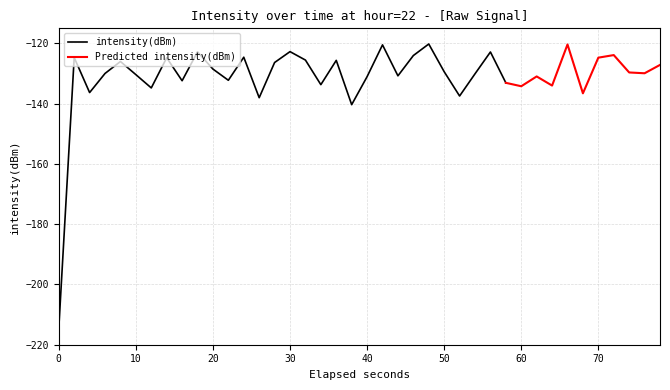

How many points are lower than both their immediate neighbors (excluding endpoints)?

13